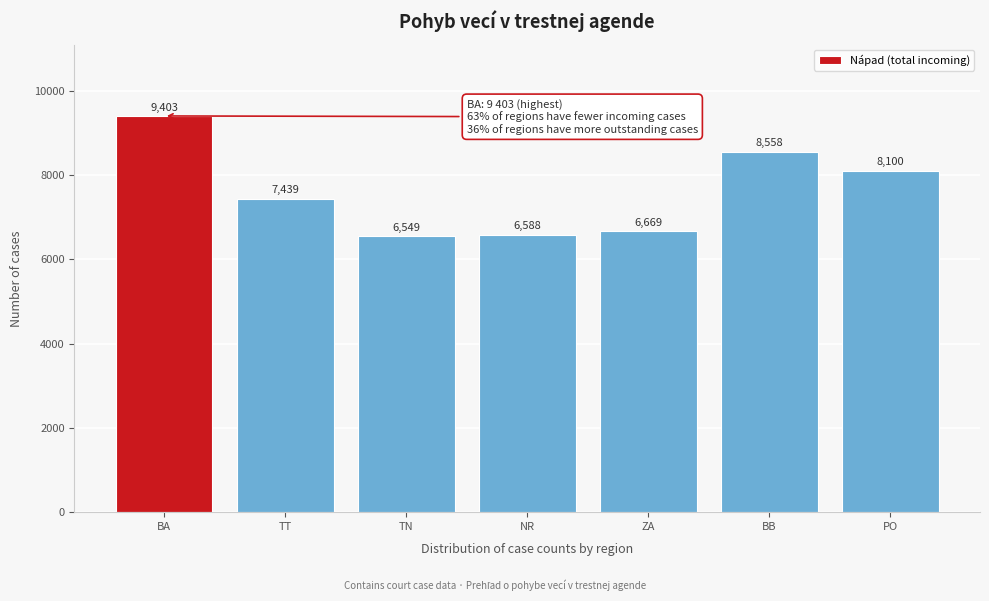

Reading left to right, what are all the values shown in this chart?

BA=9403	TT=7439	TN=6549	NR=6588	ZA=6669	BB=8558	PO=8100